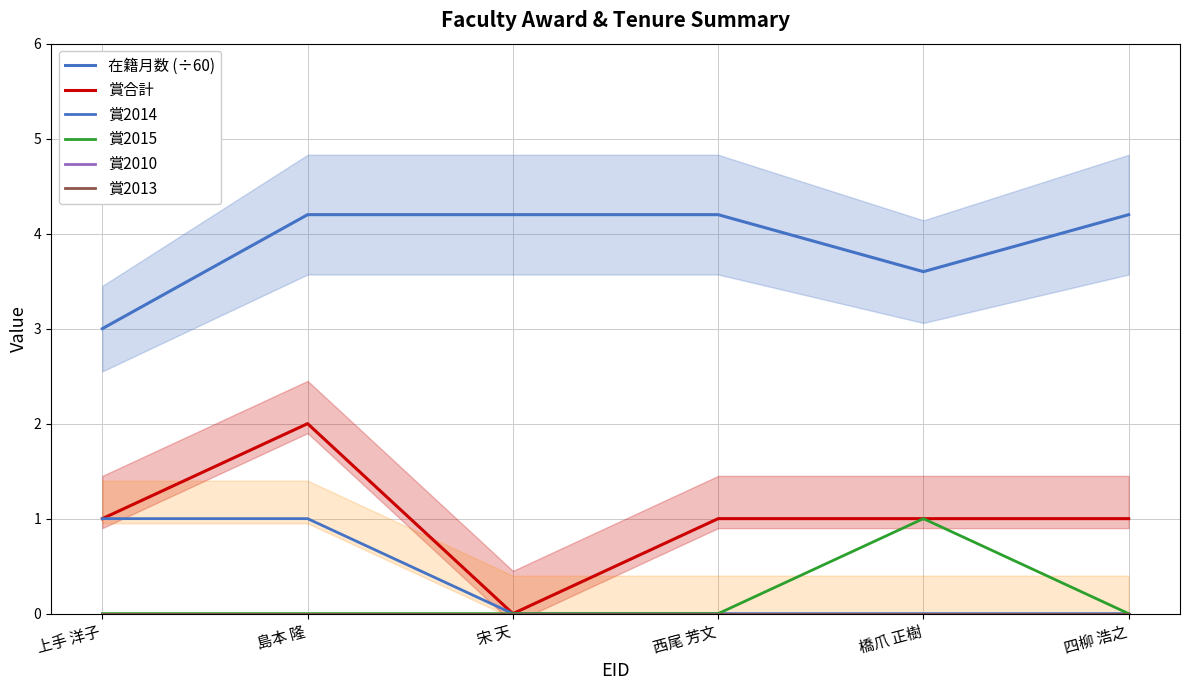

Between 上手 洋子 and 橋爪 正樹, which series saw the biggest shift?

賞2014